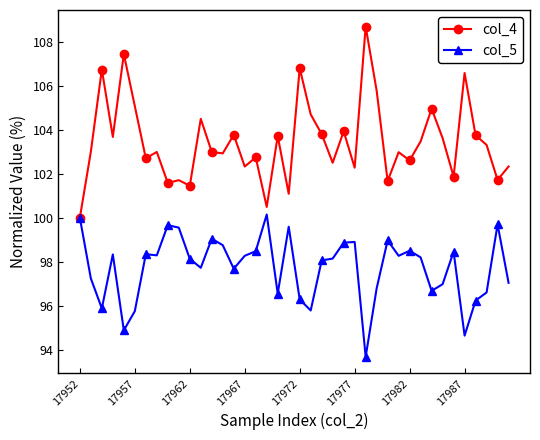

True or false: col_5 has more than 1 points higher than both neighbors.

True